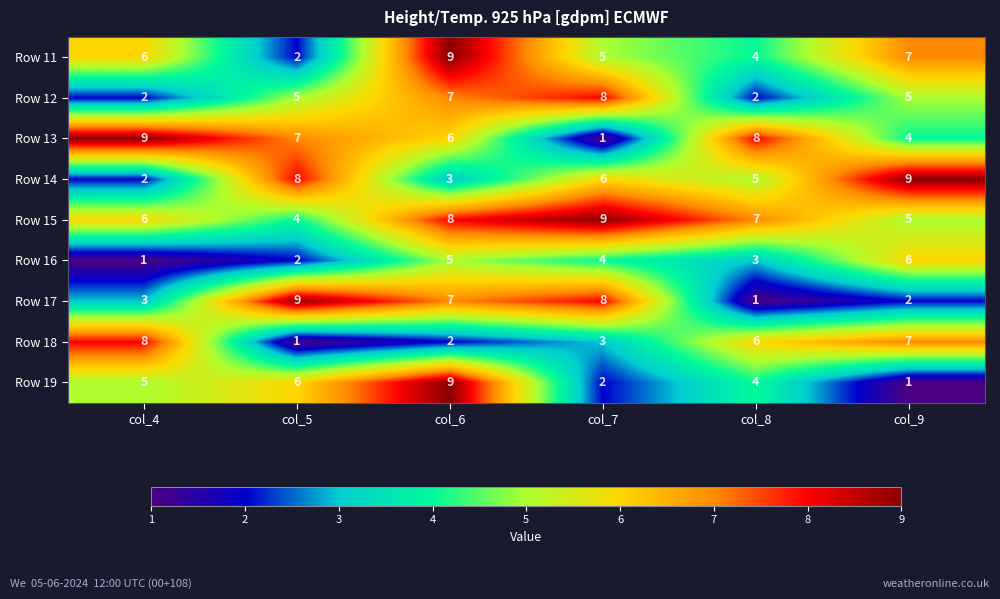

True or false: Row 17 has a value of 13 at col_5.

False